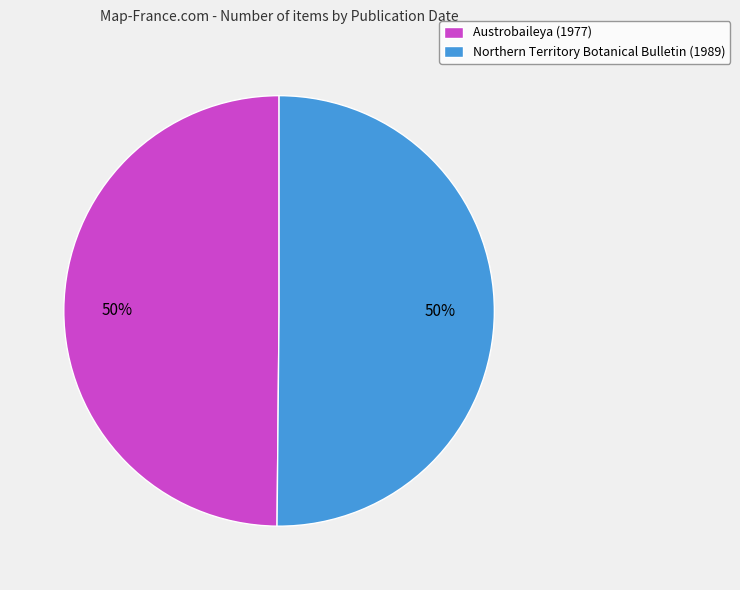

Is it true that Austrobaileya (1977) is 50% of the pie?

True